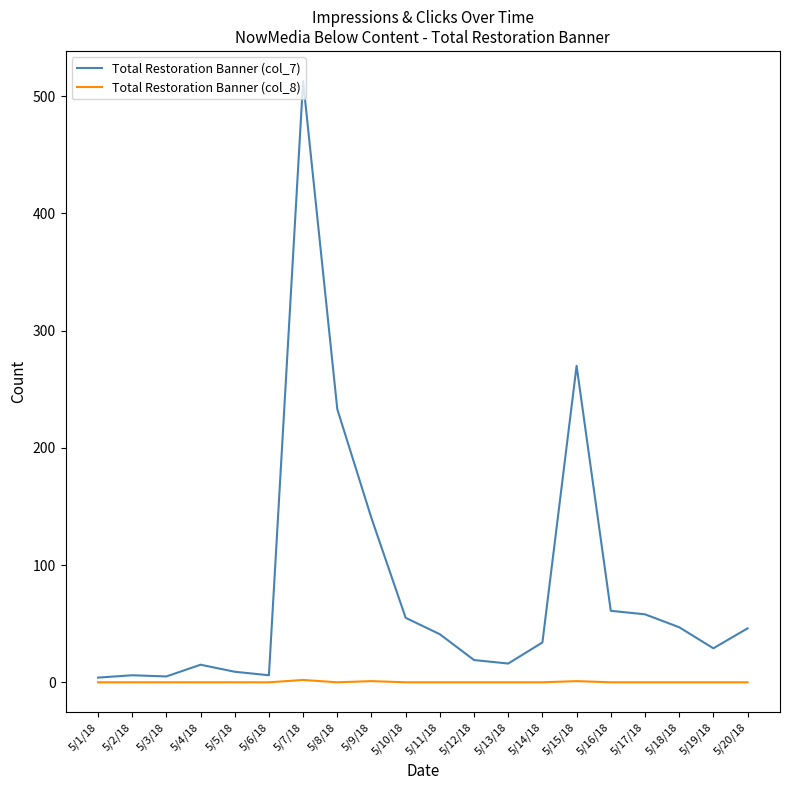

The value of Total Restoration Banner (col_7) at 5/8/18 is 159. True or false?

False